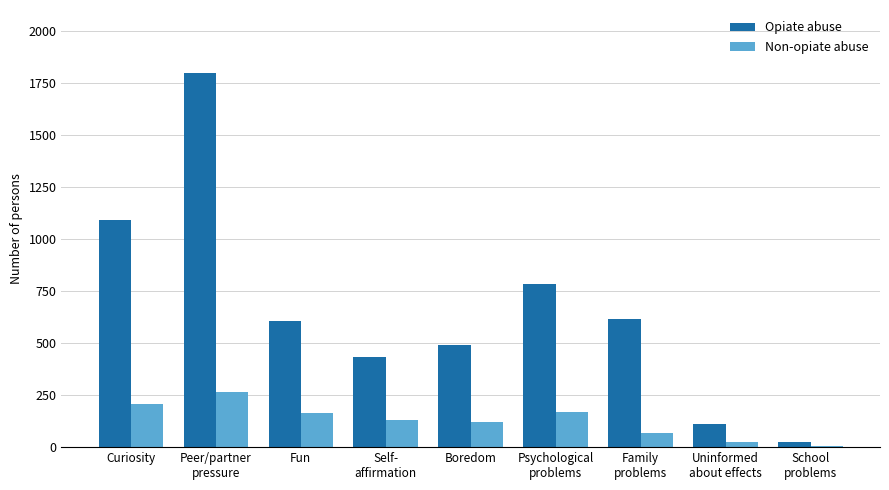

Which label corresponds to the largest value in the chart?

Peer/partner
pressure